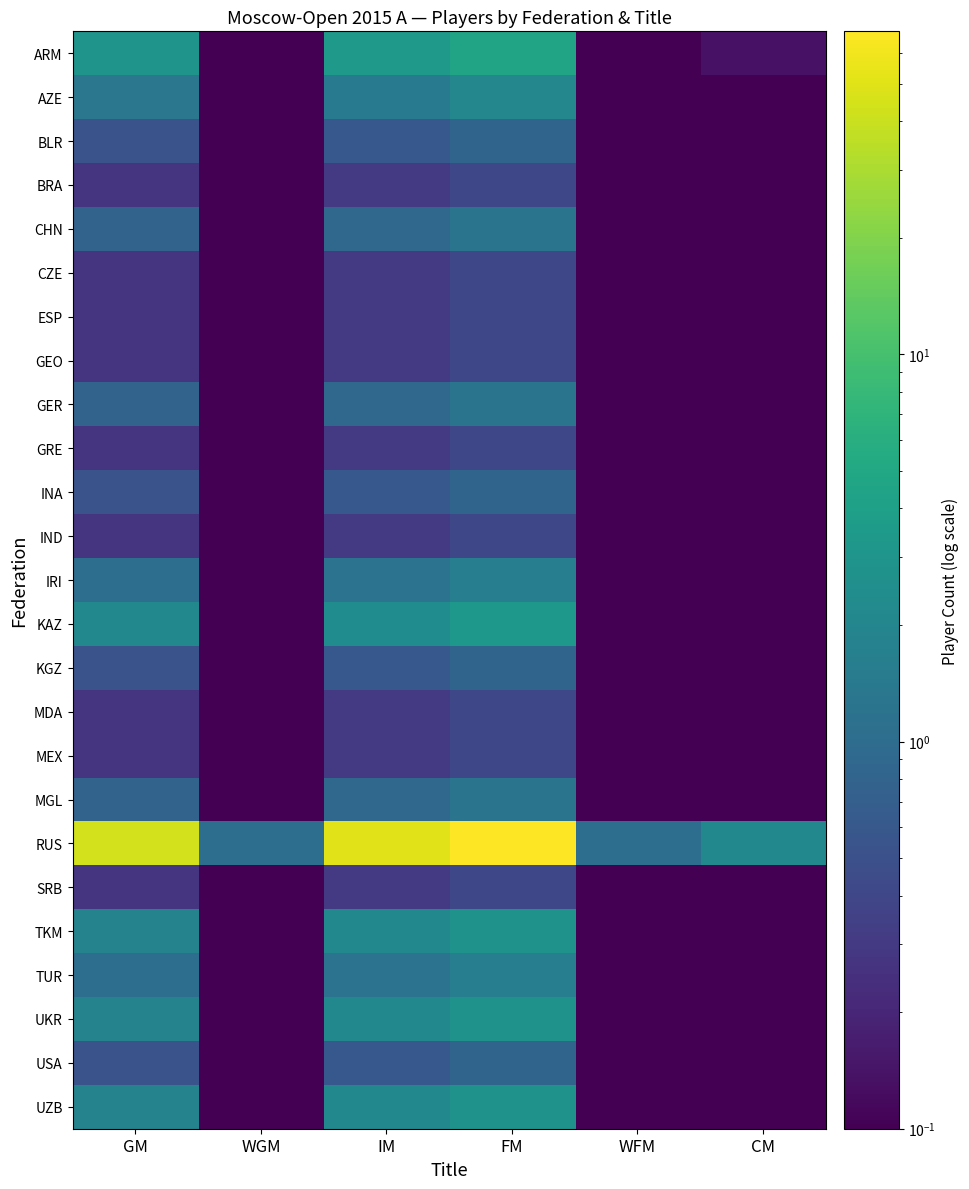

Between WGM and GM, which is larger?

GM